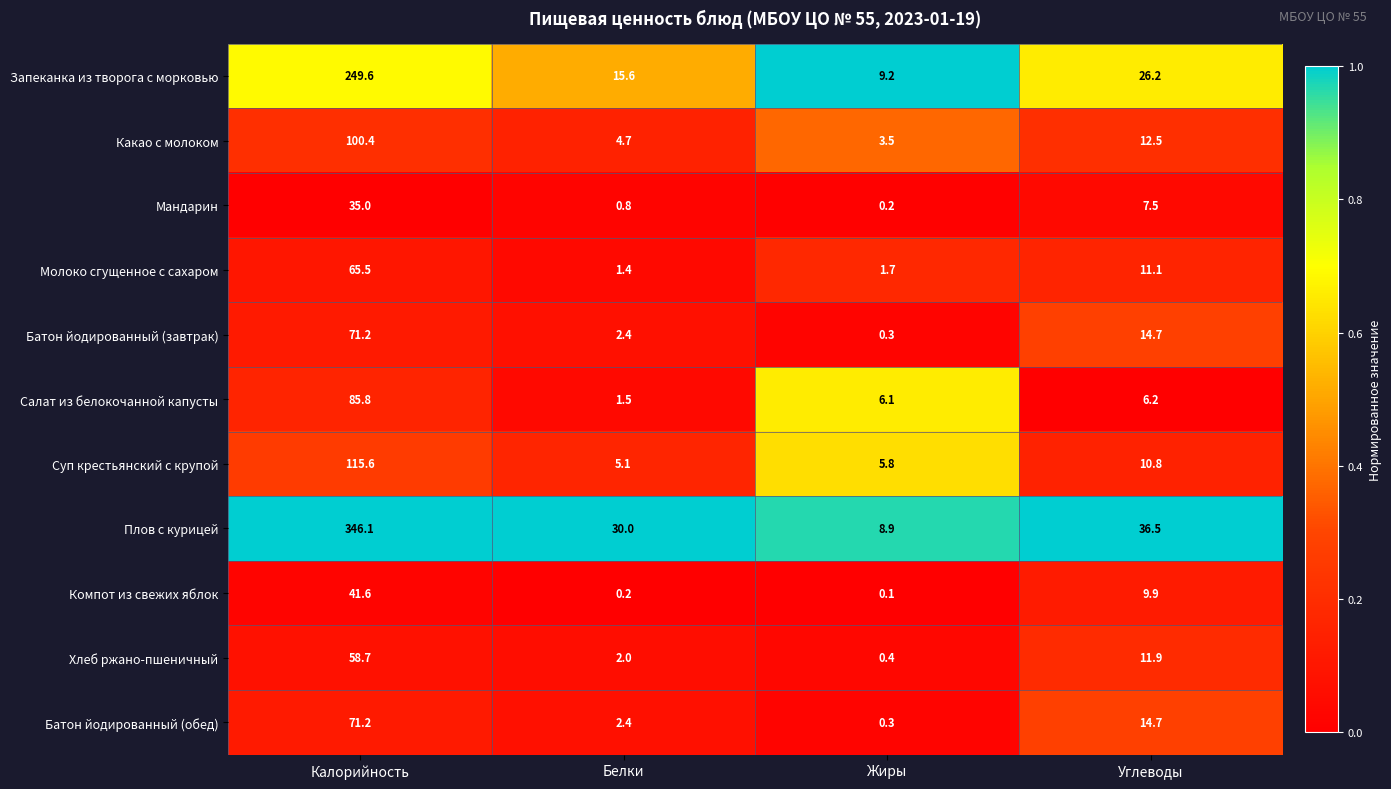

Which series has the largest range (max minus min)?

Плов с курицей